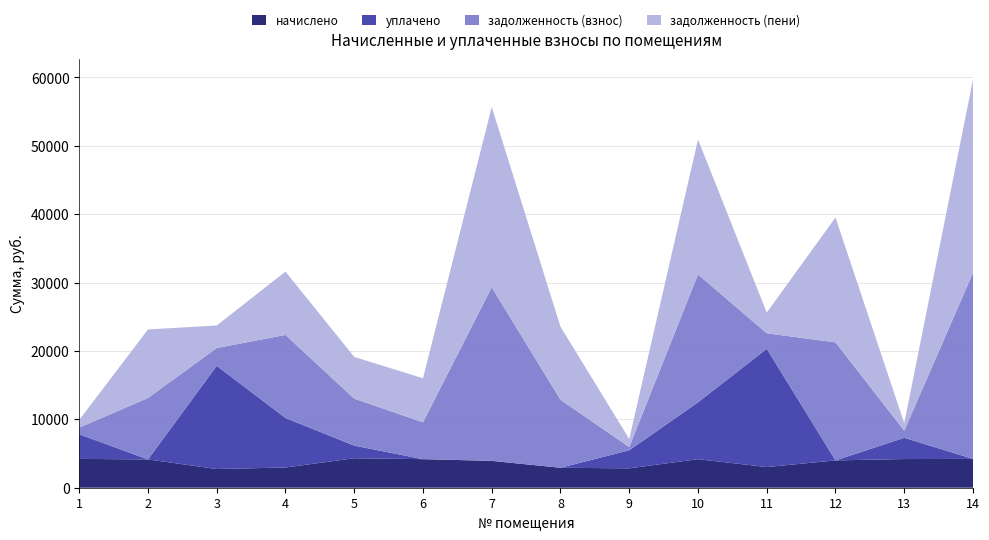

Reading left to right, list all the values displayed in this chart.

начислено: 4214.4	4137.6	2736.0	2956.8	4310.4	4176.0	3926.4	2918.4	2832.0	4176.0	3024.0	3993.6	4195.2	4214.4
уплачено: 3600.0	0.0	15086.0	7242.2	1845.5	0.0	0.0	0.0	2640.4	8306.8	17289.8	0.0	3099.8	0.0
задолженность (взнос): 974.6	8984.0	2609.2	12141.7	6869.7	5394.0	25380.9	9946.4	474.6	18701.6	2268.0	17261.6	1046.0	27206.6
задолженность (пени): 1128.2	10018.4	3293.2	9259.8	6101.8	6438.0	26362.5	10676.0	1182.6	19745.6	3024.0	18260.0	1094.8	28260.2